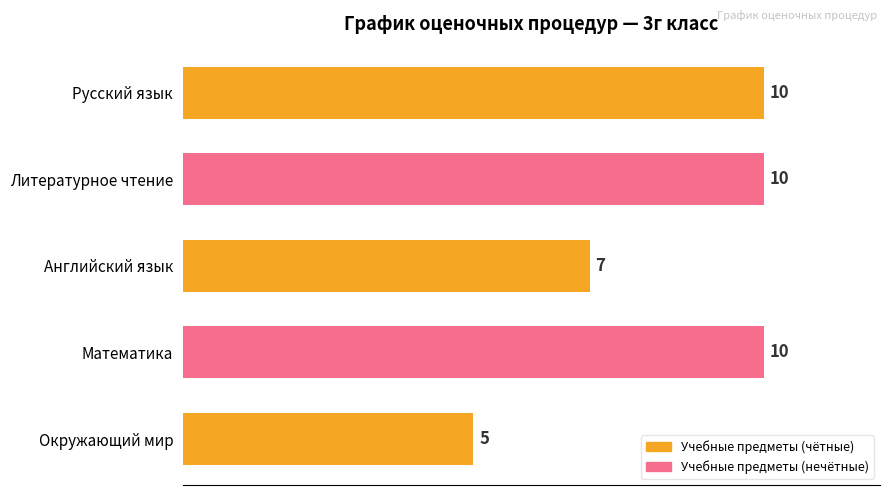

Which label corresponds to the smallest value in the chart?

Окружающий мир